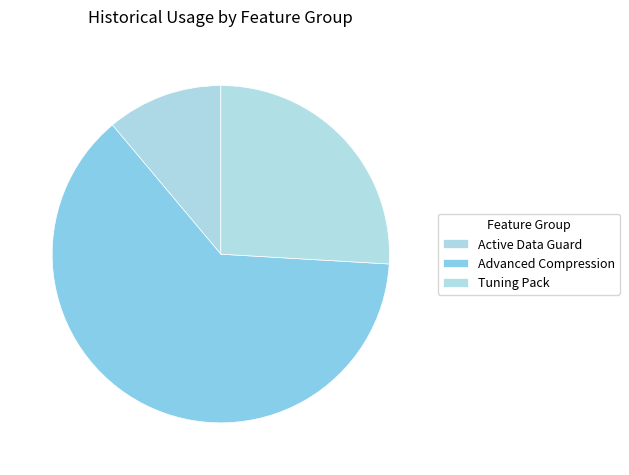

How many slices are in this pie chart?

3